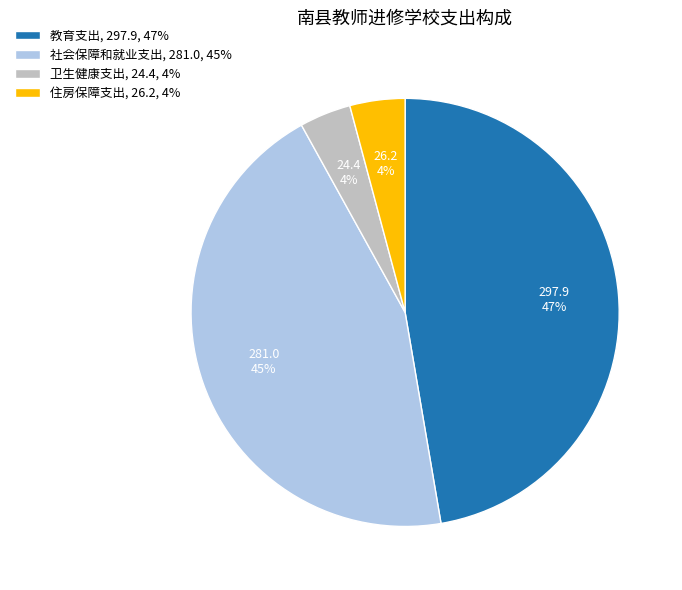

True or false: 住房保障支出, 26.2, 4% accounts for 4% of the total.

True